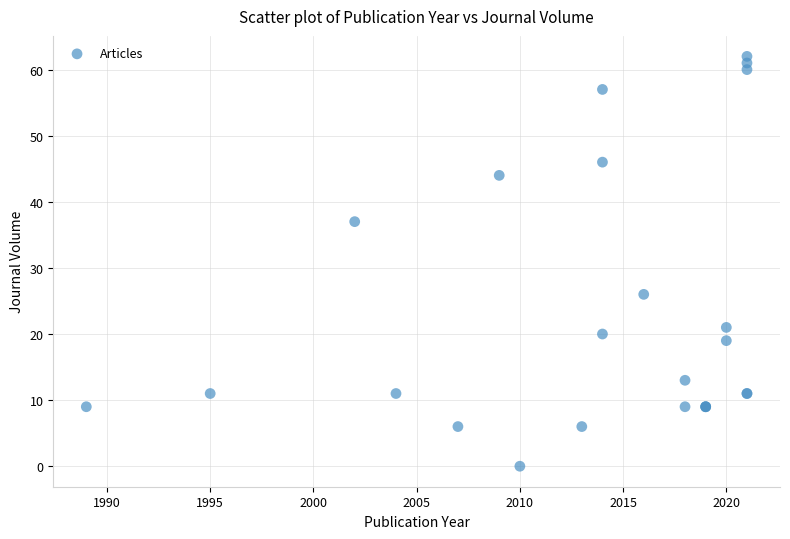

What Y value in the scatter plot is closest to 31?

26